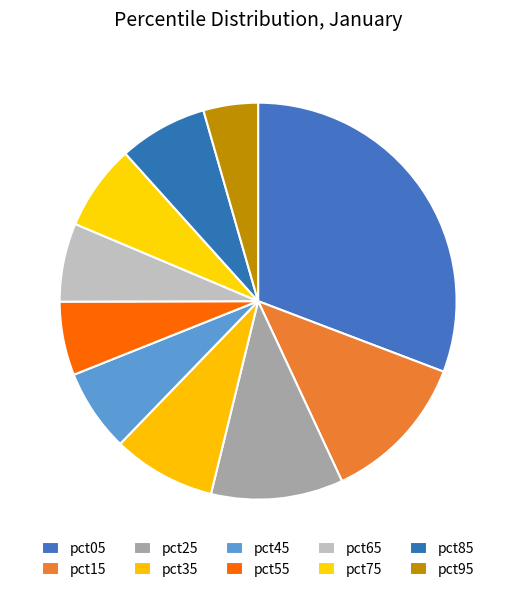

How many slices are in this pie chart?

10